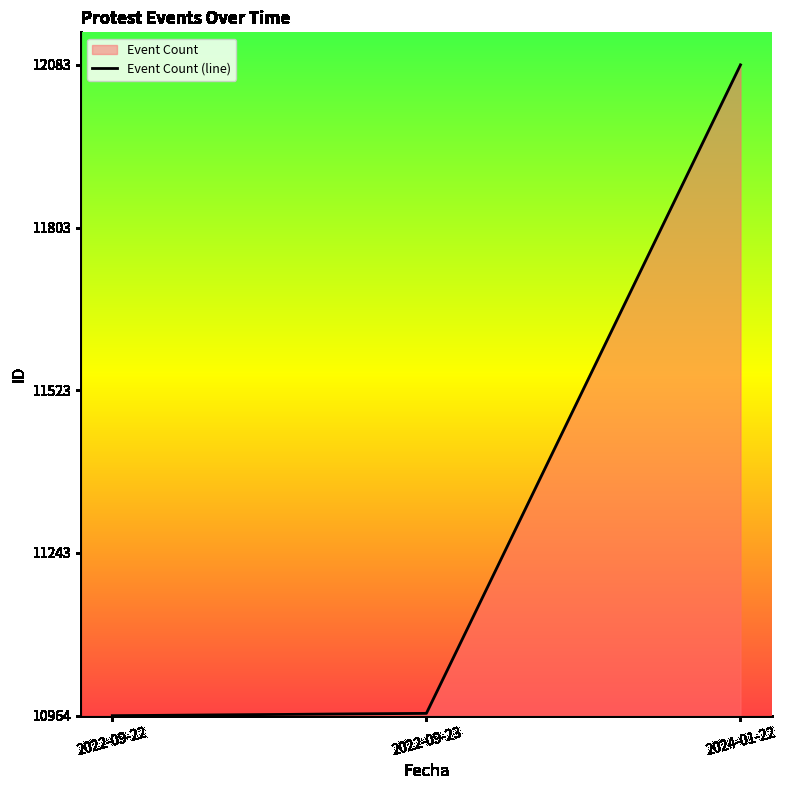

List the labels in order of value, smallest first.

2022-09-22, 2022-09-23, 2024-01-22